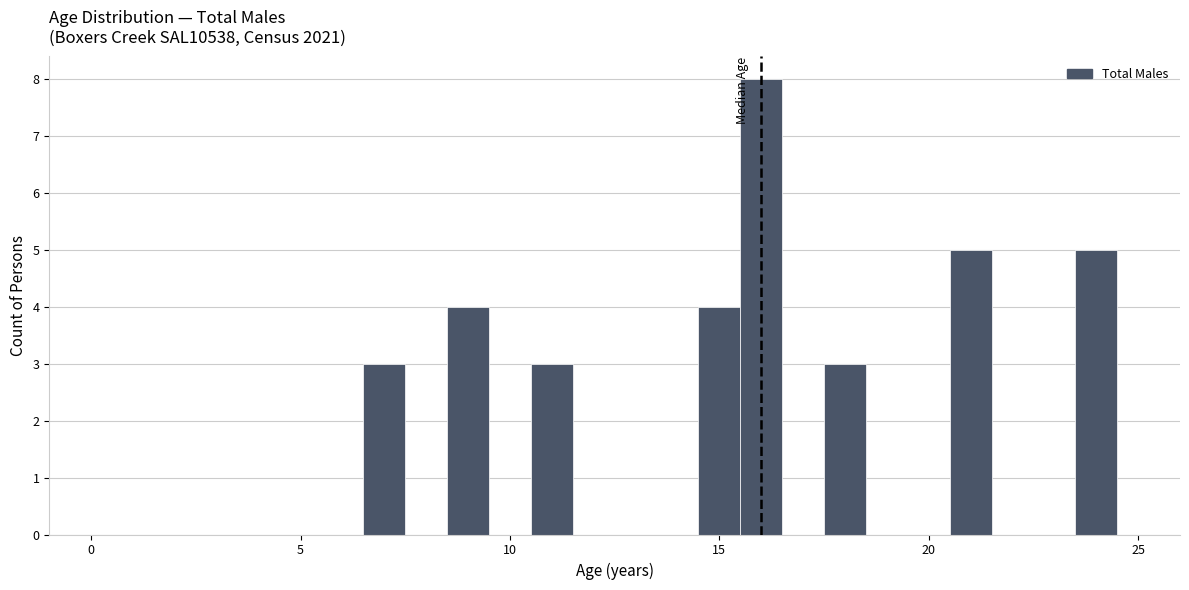

Read against the x-axis, roughly where is the centre of the tallest bar?

16.0